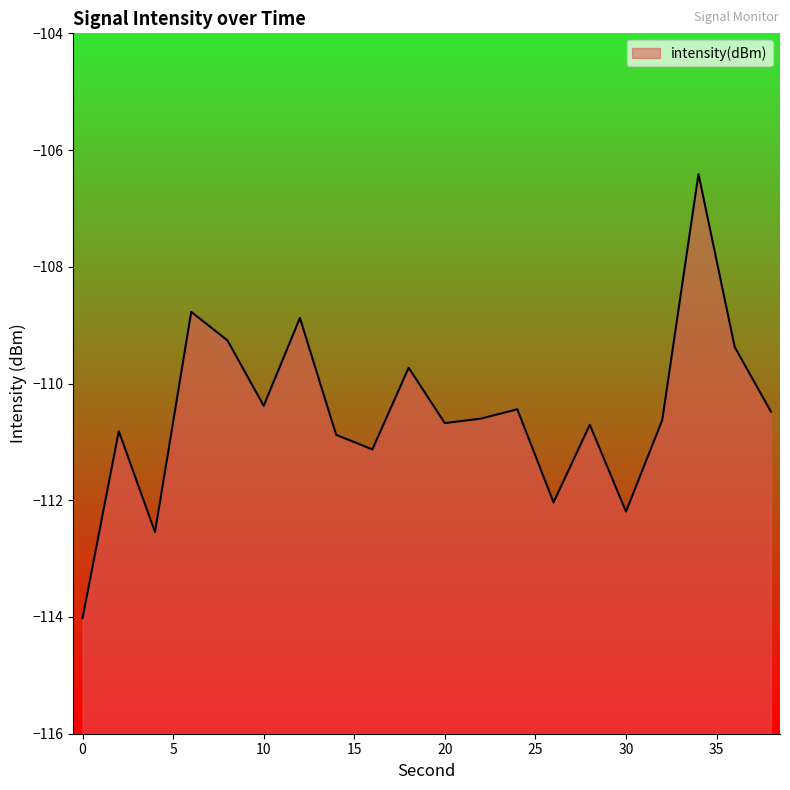

How many values are below -110?

14